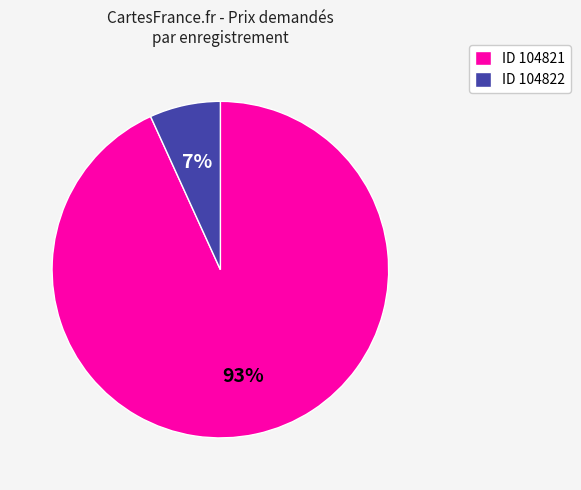

Which slice is the smallest?

ID 104822